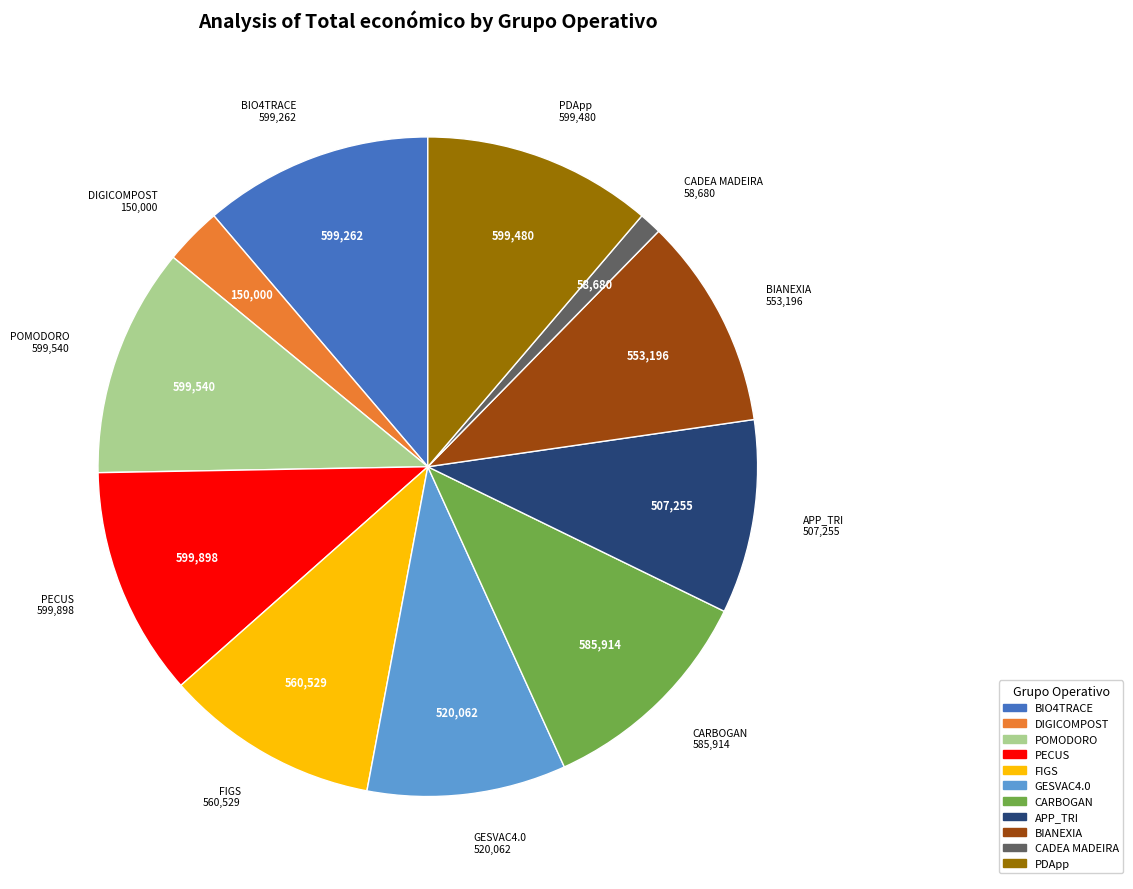

Combined, do APP_TRI and PECUS account for over 50%?

No